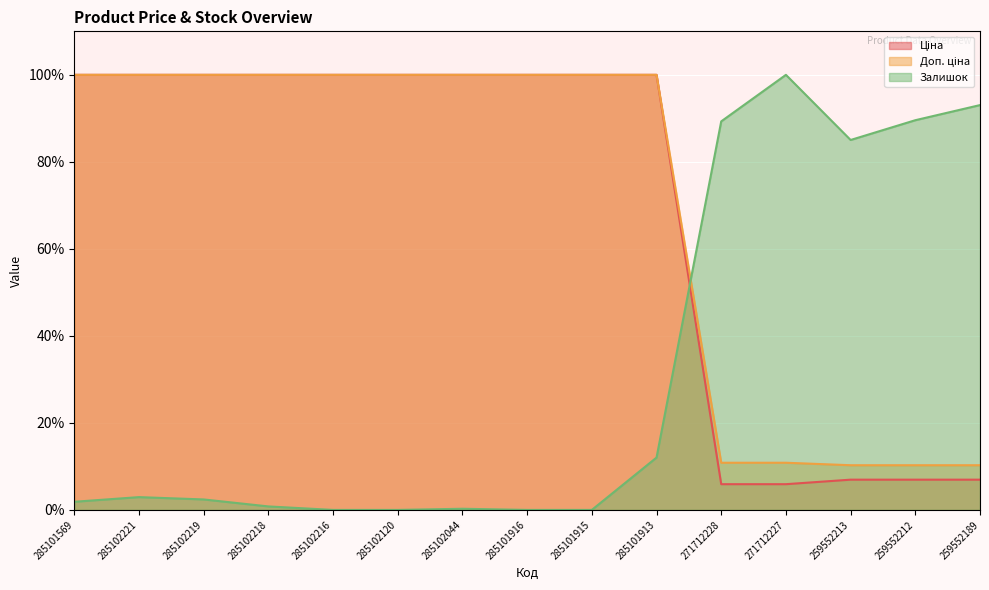

Reading right to left, what are all the values shown in this chart?

Ціна: 7.0	7.0	7.0	5.9	5.9	100.0	100.0	100.0	100.0	100.0	100.0	100.0	100.0	100.0	100.0
Доп. ціна: 10.3	10.3	10.3	10.8	10.8	100.0	100.0	100.0	100.0	100.0	100.0	100.0	100.0	100.0	100.0
Залишок: 93.0	89.6	85.0	100.0	89.3	12.0	0.0	0.0	0.3	0.0	0.0	0.8	2.4	2.9	1.9